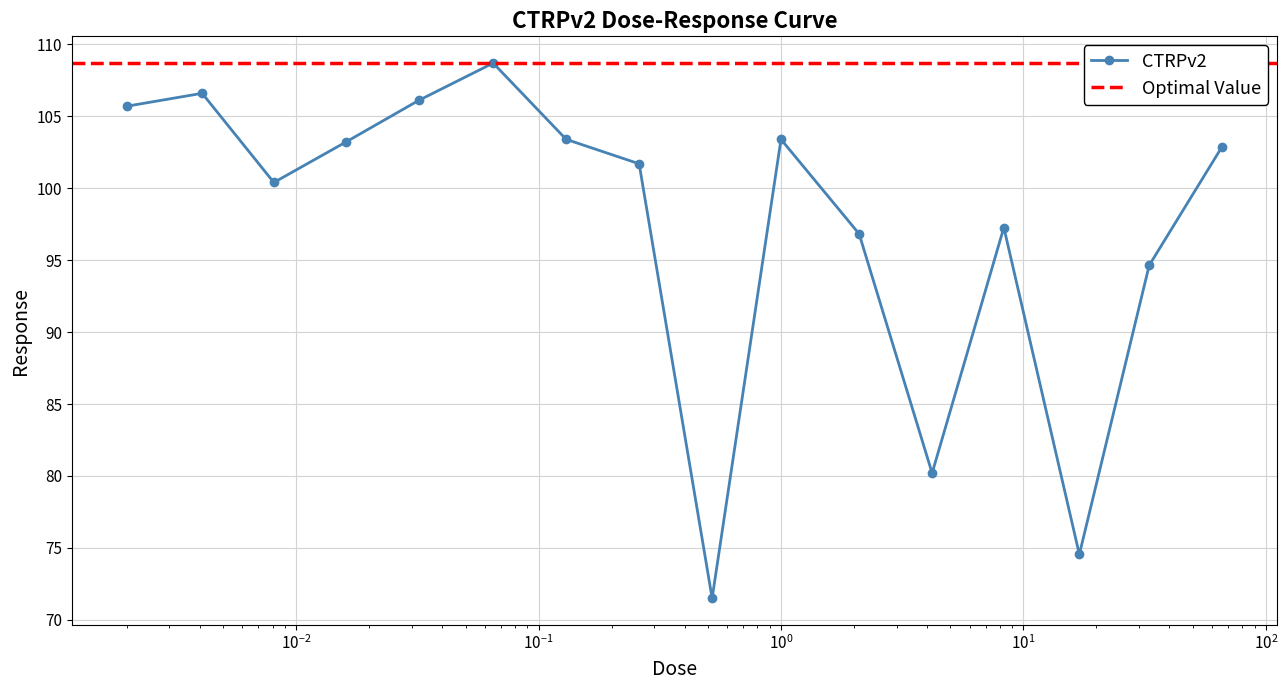

True or false: the data has more than 1 interior local peaks.

True